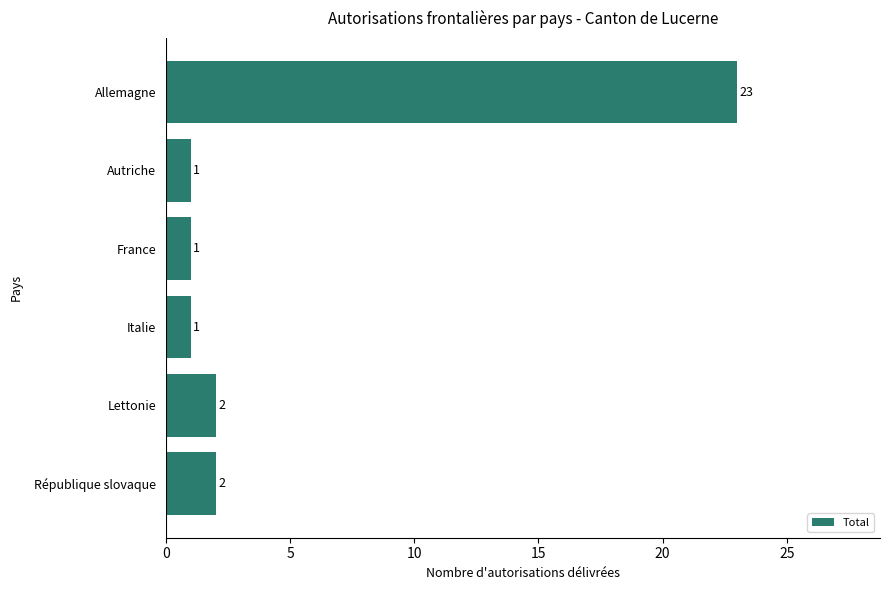

Reading top to bottom, list all the values displayed in this chart.

Allemagne=23	Autriche=1	France=1	Italie=1	Lettonie=2	République slovaque=2